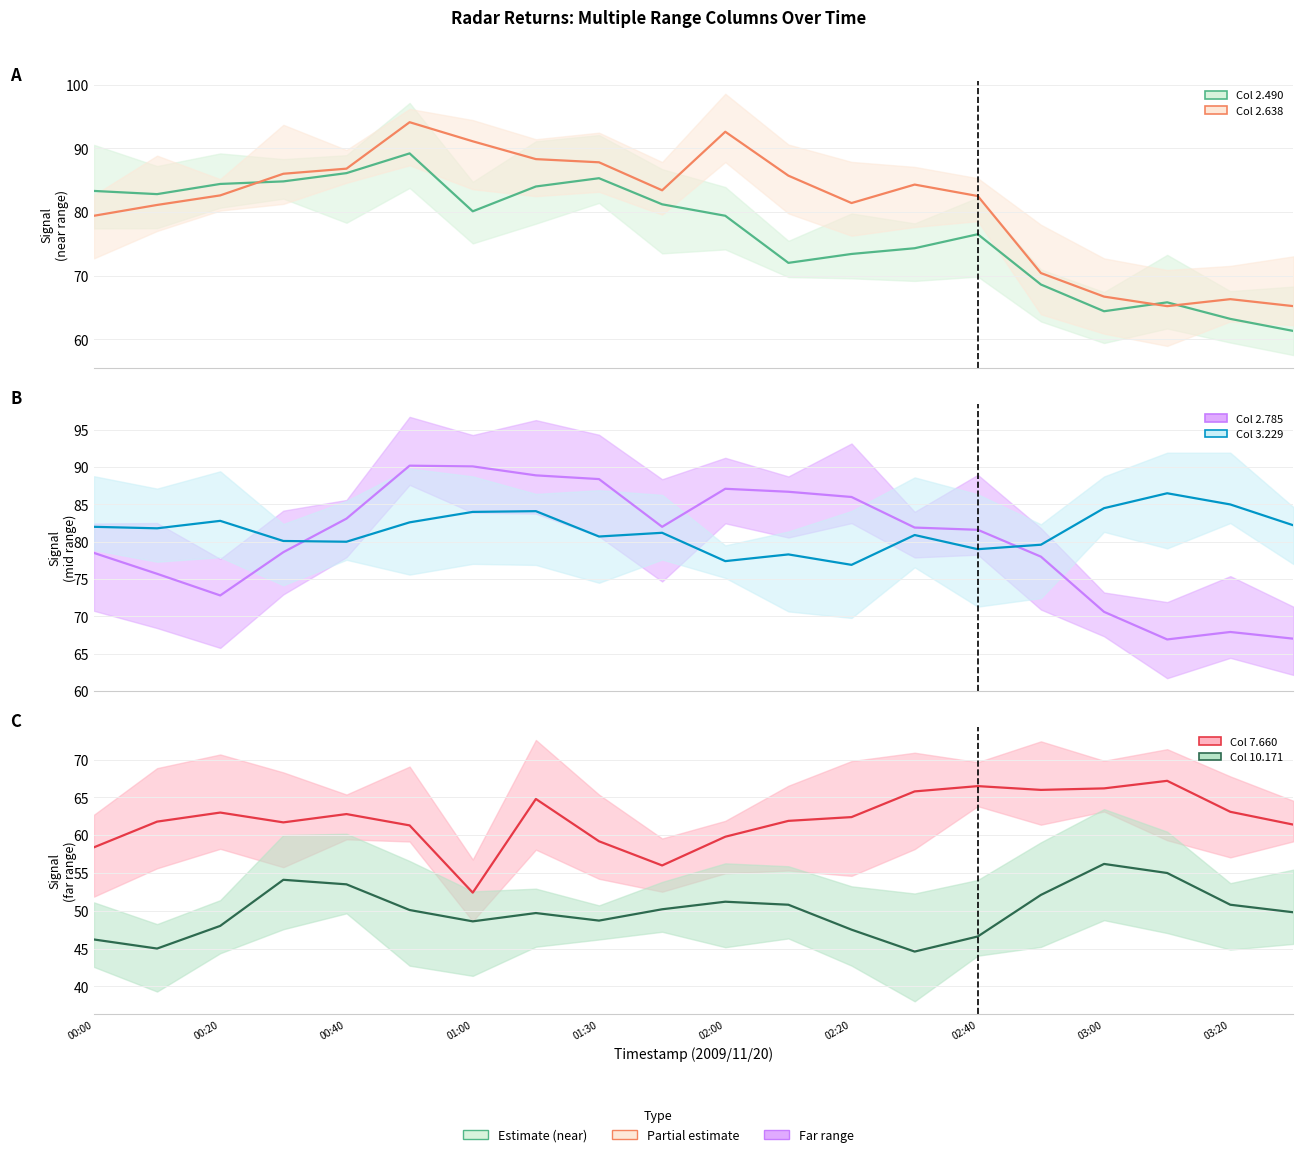

Reading right to left, list all the values displayed in this chart.

Col 2.490: 19=61.3	18=63.2	17=65.8	16=64.4	15=68.6	14=76.5	13=74.3	12=73.4	11=72.0	10=79.4	03:20=81.2	03:00=85.3	02:40=84.0	02:20=80.1	02:00=89.2	01:30=86.1	01:00=84.8	00:40=84.4	00:20=82.8	00:00=83.3
Col 2.638: 19=65.2	18=66.3	17=65.2	16=66.7	15=70.4	14=82.5	13=84.3	12=81.4	11=85.7	10=92.6	03:20=83.4	03:00=87.8	02:40=88.3	02:20=91.1	02:00=94.1	01:30=86.8	01:00=86.0	00:40=82.6	00:20=81.1	00:00=79.4
Col 2.785: 19=67.0	18=67.9	17=66.9	16=70.6	15=78.0	14=81.6	13=81.9	12=86.0	11=86.7	10=87.1	03:20=82.0	03:00=88.4	02:40=88.9	02:20=90.1	02:00=90.2	01:30=83.1	01:00=78.6	00:40=72.8	00:20=75.7	00:00=78.5
Col 3.229: 19=82.2	18=85.0	17=86.5	16=84.5	15=79.6	14=79.0	13=80.9	12=76.9	11=78.3	10=77.4	03:20=81.2	03:00=80.7	02:40=84.1	02:20=84.0	02:00=82.6	01:30=80.0	01:00=80.1	00:40=82.8	00:20=81.8	00:00=82.0
Col 7.660: 19=61.4	18=63.1	17=67.2	16=66.2	15=66.0	14=66.5	13=65.8	12=62.4	11=61.9	10=59.8	03:20=56.0	03:00=59.2	02:40=64.8	02:20=52.4	02:00=61.3	01:30=62.8	01:00=61.7	00:40=63.0	00:20=61.8	00:00=58.4
Col 10.171: 19=49.8	18=50.8	17=55.0	16=56.2	15=52.1	14=46.6	13=44.6	12=47.5	11=50.8	10=51.2	03:20=50.2	03:00=48.7	02:40=49.7	02:20=48.6	02:00=50.1	01:30=53.5	01:00=54.1	00:40=48.0	00:20=45.0	00:00=46.2